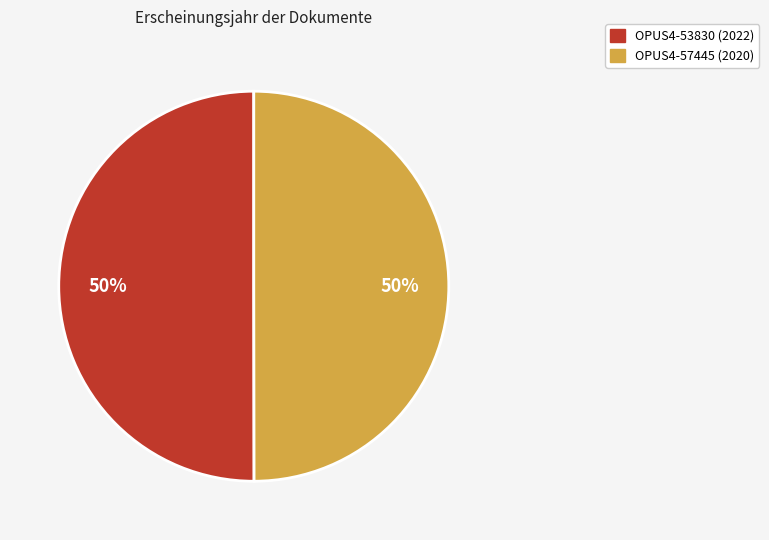

The OPUS4-53830 slice represents 62% of the pie. True or false?

False